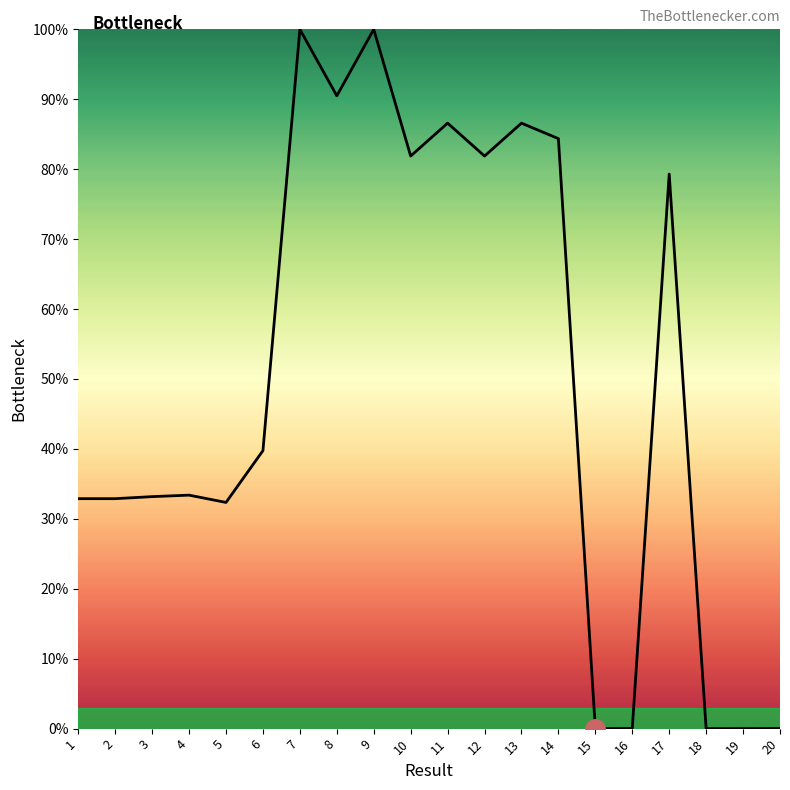

What is the greatest value displayed?

100.0